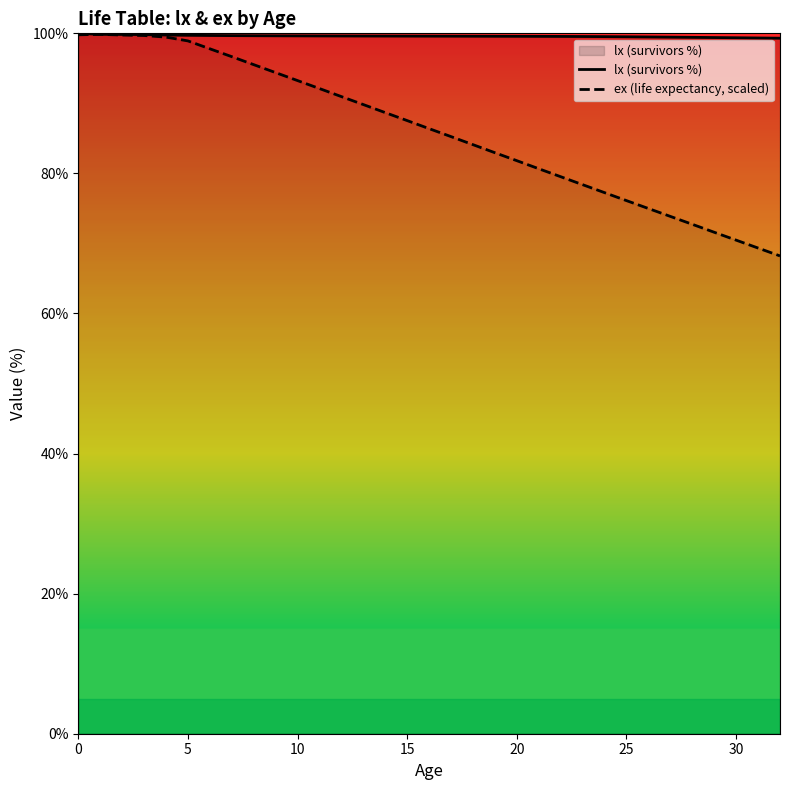

What is the difference between the maximum and minimum values in the ex (life expectancy, scaled) series?

31.6